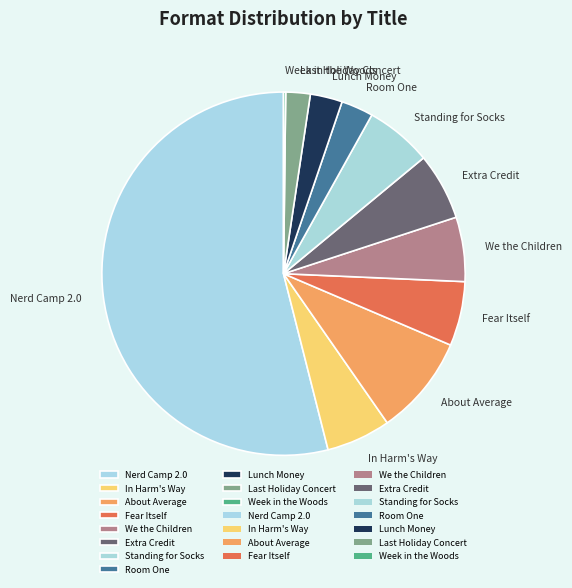

Which category accounts for the majority?

Nerd Camp 2.0